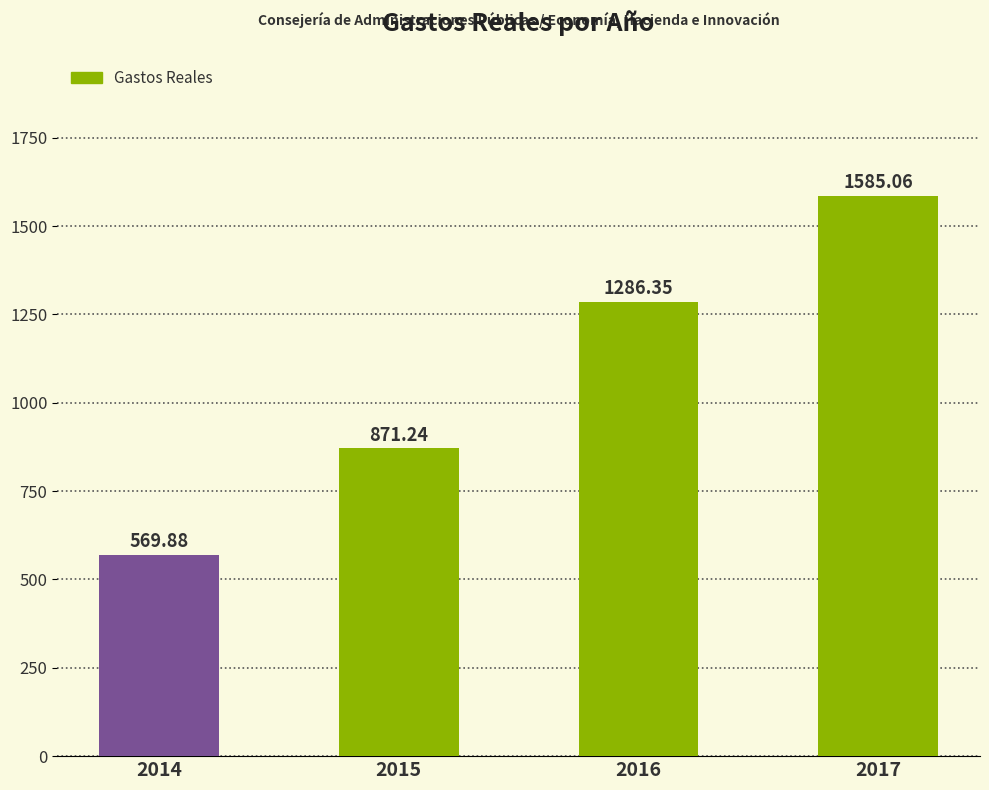

What is the difference between the values at 2014 and 2016?

716.5